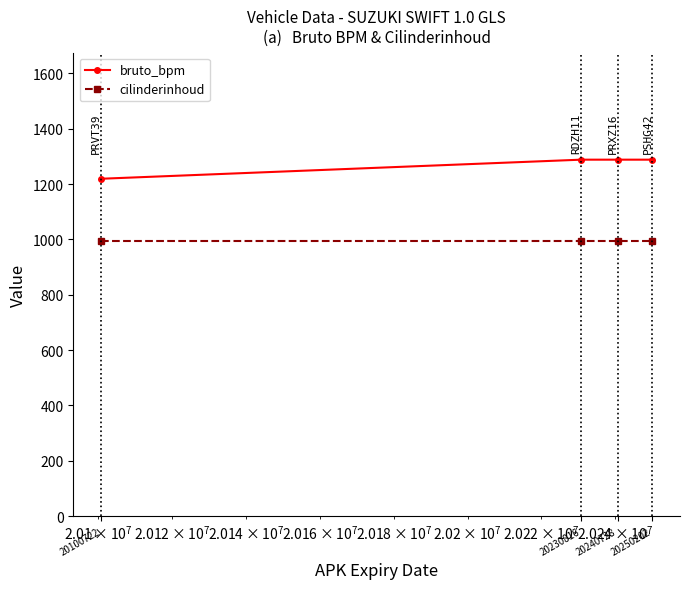

Rank the series by their maximum value, from highest to lowest.

bruto_bpm, cilinderinhoud